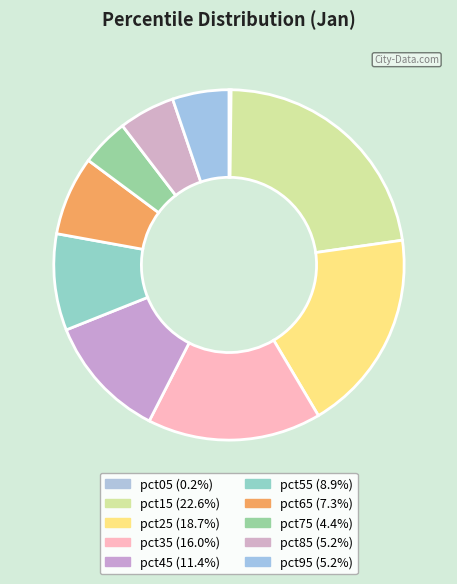

Does any single category account for the majority?

No